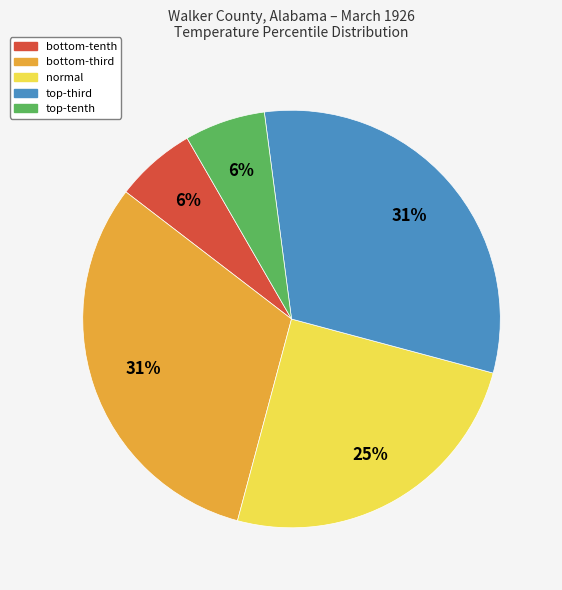

To the nearest percent, what is the difference between the largest and smallest slice percentages?

25%